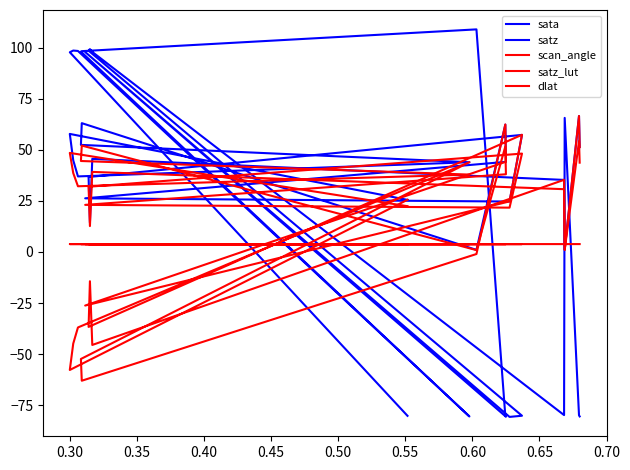

Reading left to right, what are all the values shown in this chart?

sata: -80.2	97.7	98.5	98.3	-80.5	98.0	98.3	108.9	-80.3	-80.6	97.8	-80.7	-80.2	98.5	99.2	97.9	-79.8	65.6	-79.9	-80.5
satz: 25.5	57.7	44.8	37.0	43.9	52.4	63.0	1.0	62.3	44.1	26.2	24.7	57.3	36.7	14.3	45.5	35.2	1.1	66.5	51.3
scan_angle: 22.4	48.5	38.6	32.1	37.8	44.5	52.1	0.9	51.6	38.0	23.0	21.7	48.1	31.9	12.7	39.2	30.7	1.0	54.2	43.7
satz_lut: 25.5	-57.8	-44.9	-37.0	43.9	-52.4	-63.0	-1.0	62.4	44.1	-26.2	24.7	57.3	-36.7	-14.3	-45.5	35.3	1.1	66.5	51.3
dlat: 3.8	3.8	3.8	3.8	3.8	3.8	3.8	3.8	3.8	3.8	3.8	3.8	3.8	3.8	3.8	3.8	3.8	3.8	3.8	3.8